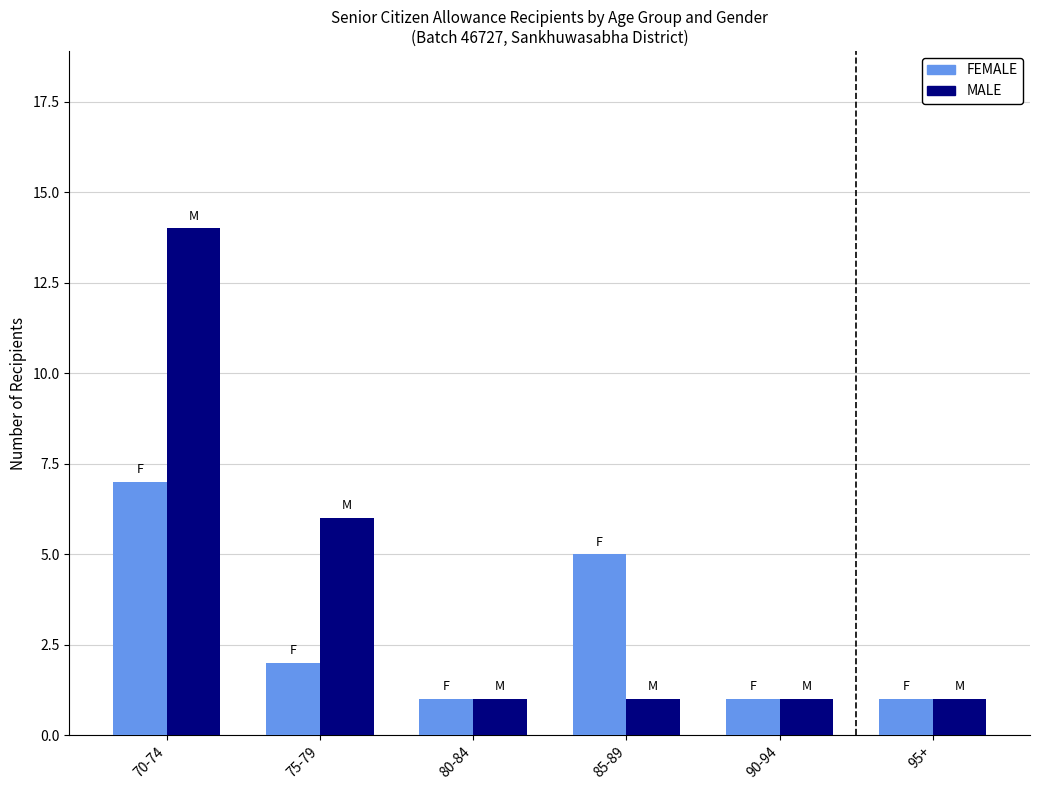

Read the FEMALE value at 85-89.

5